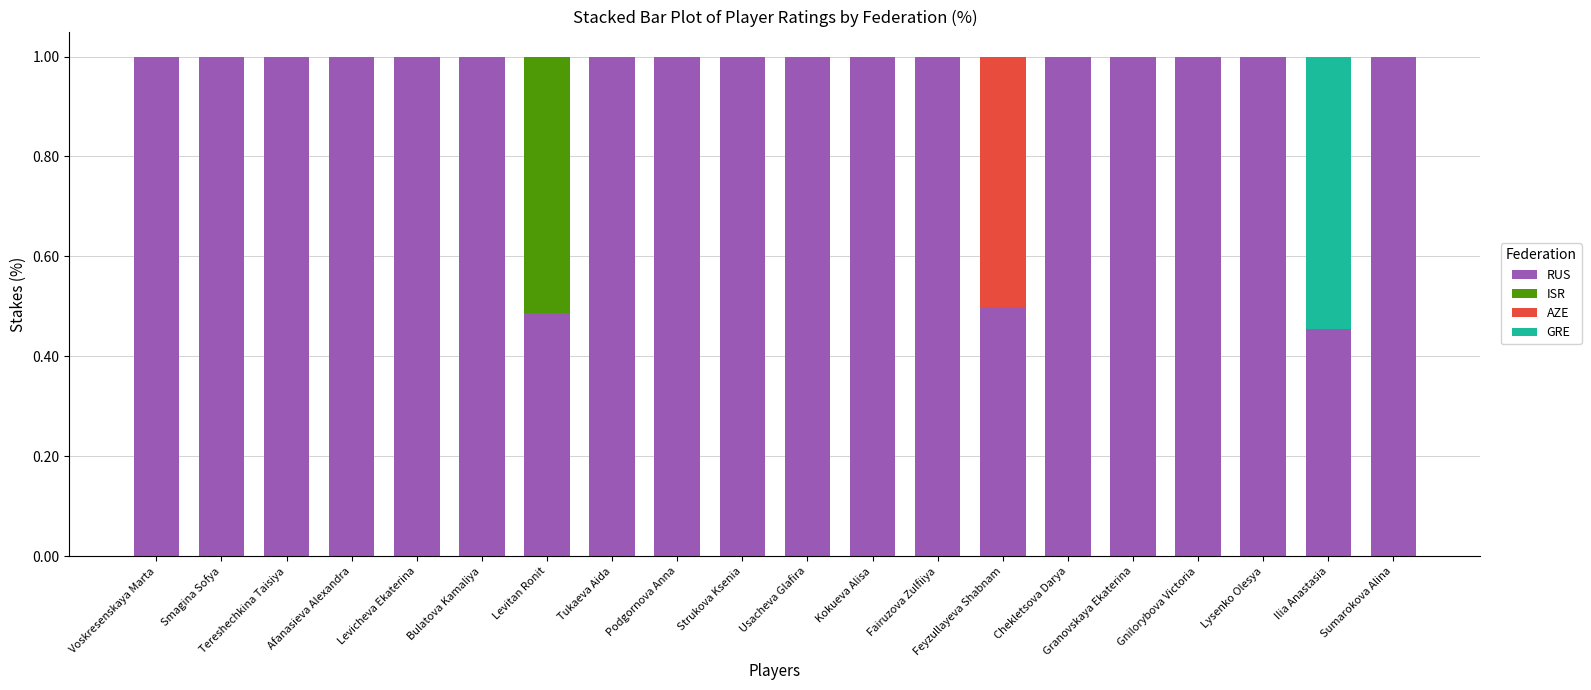

What is the total value across all series at Smagina Sofya?

1.0